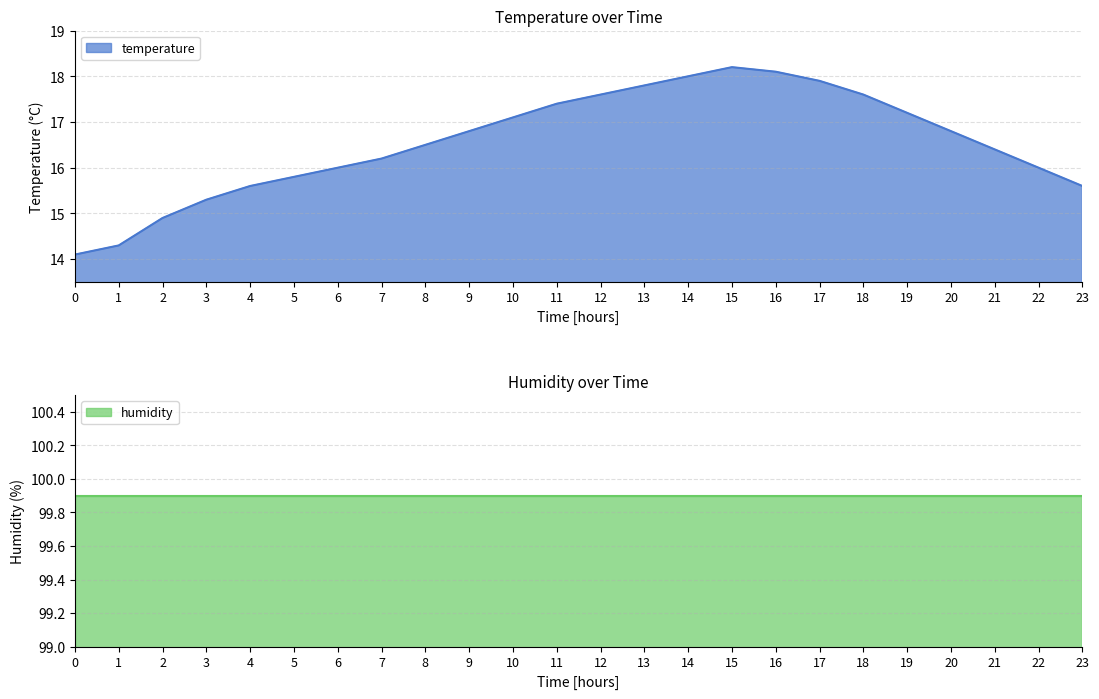

The value of temperature at 14 is 30.8. True or false?

False